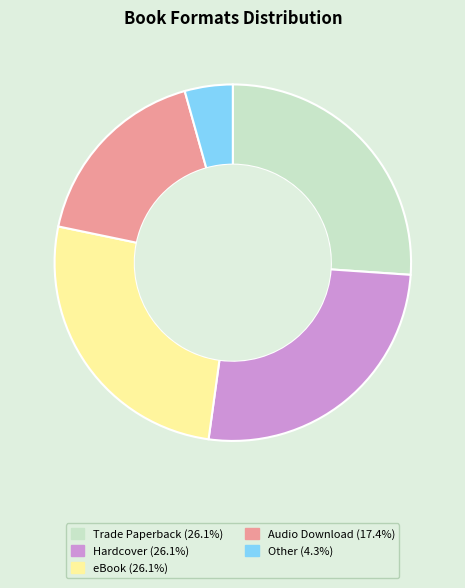

Does any single category account for the majority?

No